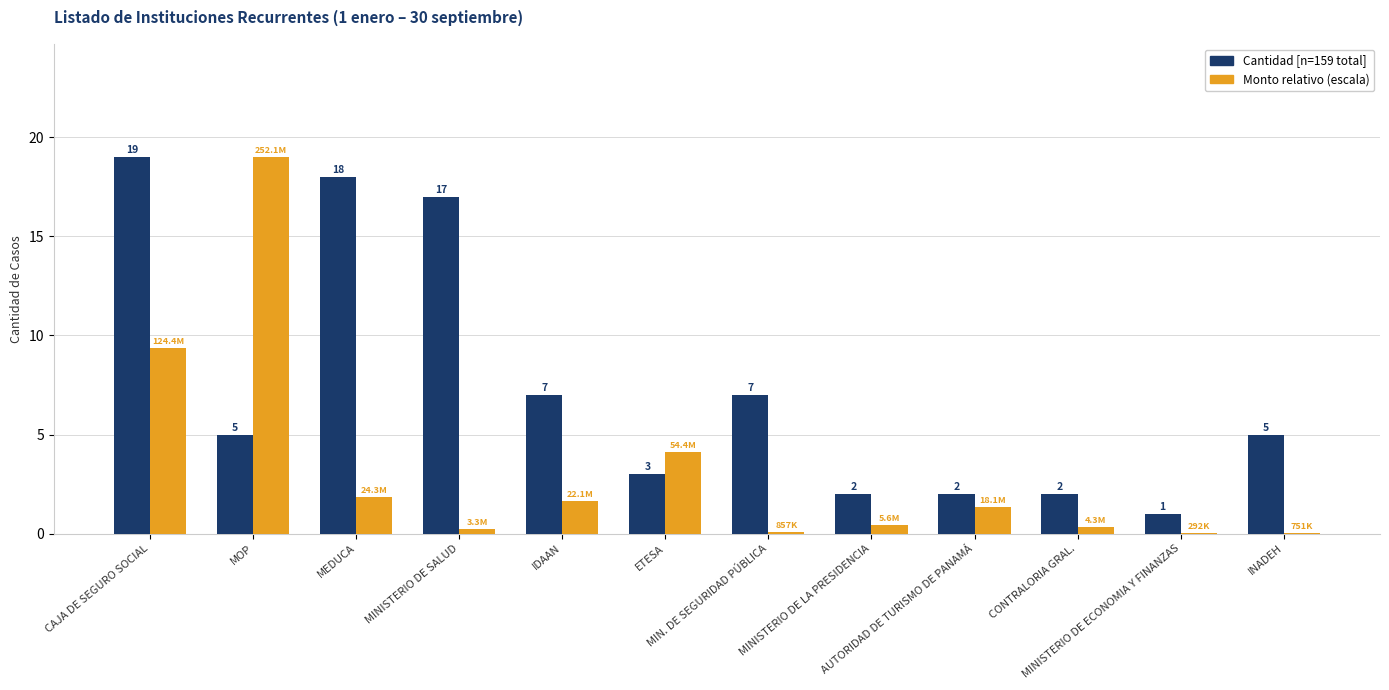

Count the number of categories in the chart.

12